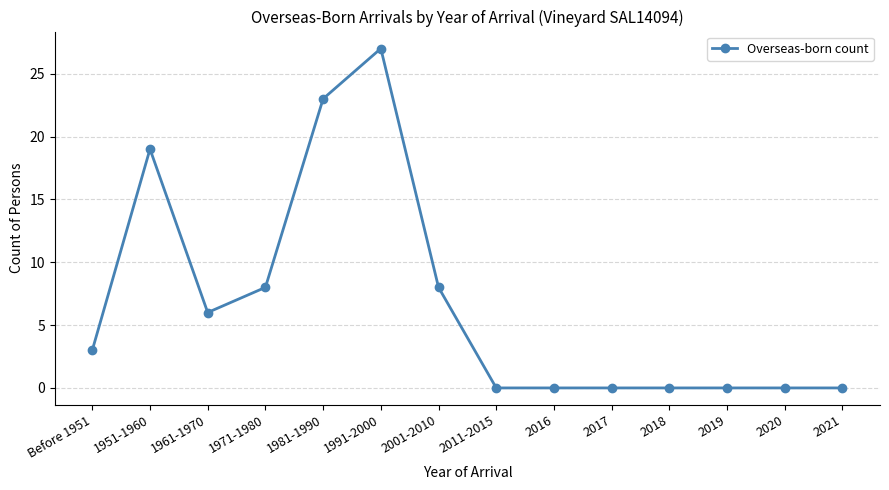

What is the sum of the values at 2021 and 1991-2000?

27